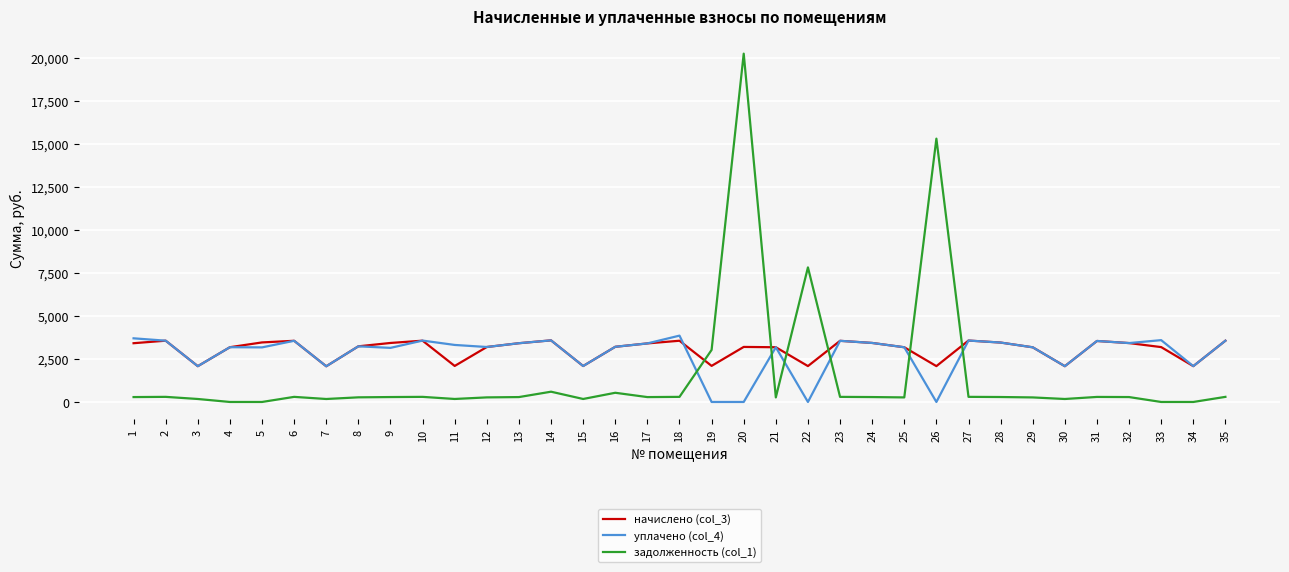

What are all the series names shown in the legend?

начислено (col_3), уплачено (col_4), задолженность (col_1)